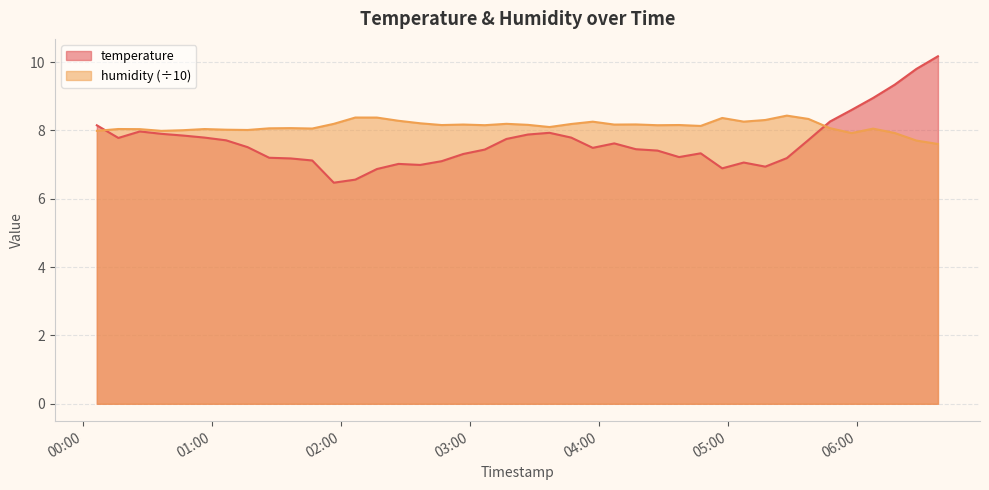

Does the chart display data point markers on the line(s)?

No